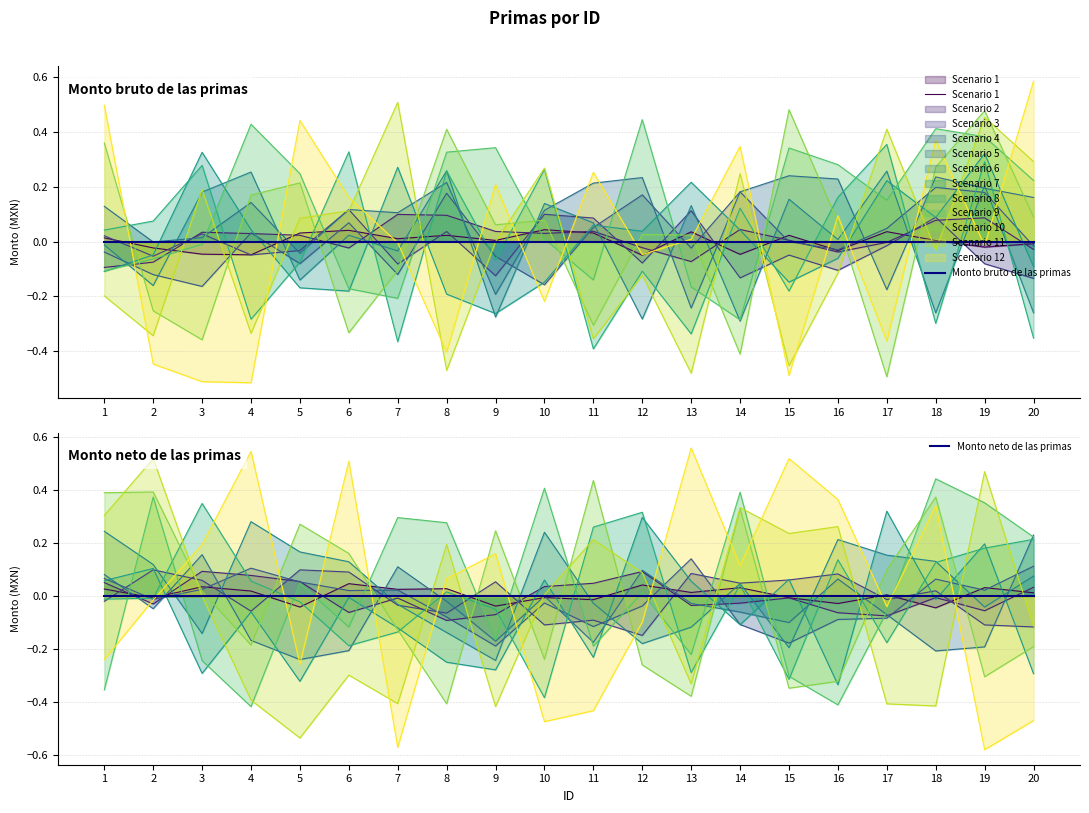

Between 2 and 12, which series saw the biggest shift?

Scenario 1